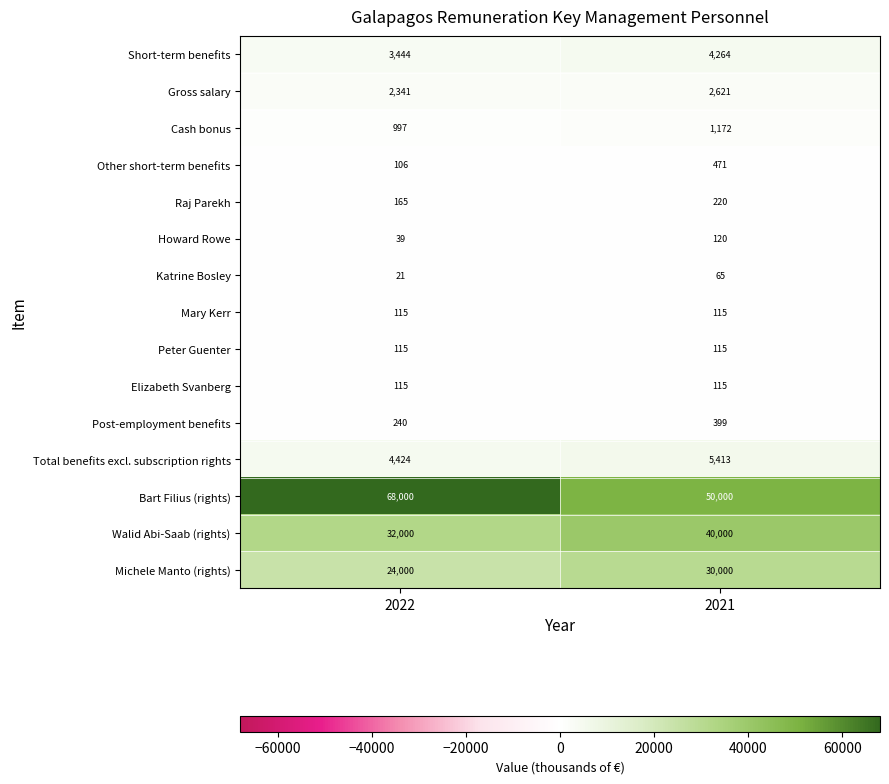

Where is Post-employment benefits nearest to the value 319?

2022